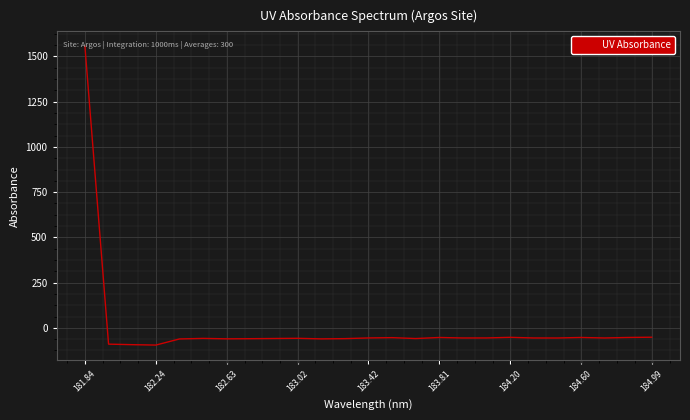

What is the difference between the maximum and minimum values?

1651.3